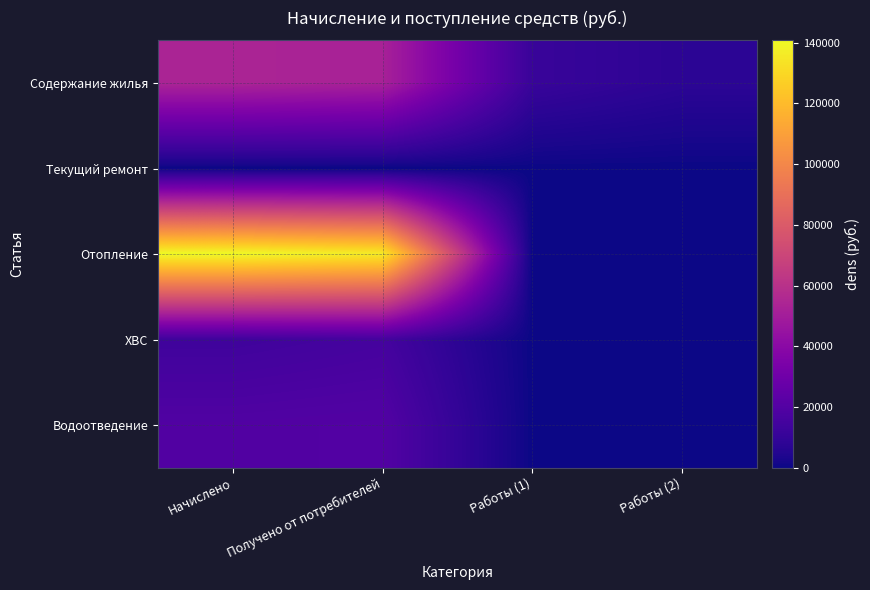

Between Работы (1) and Работы (2), which series saw the biggest shift?

Содержание жилья